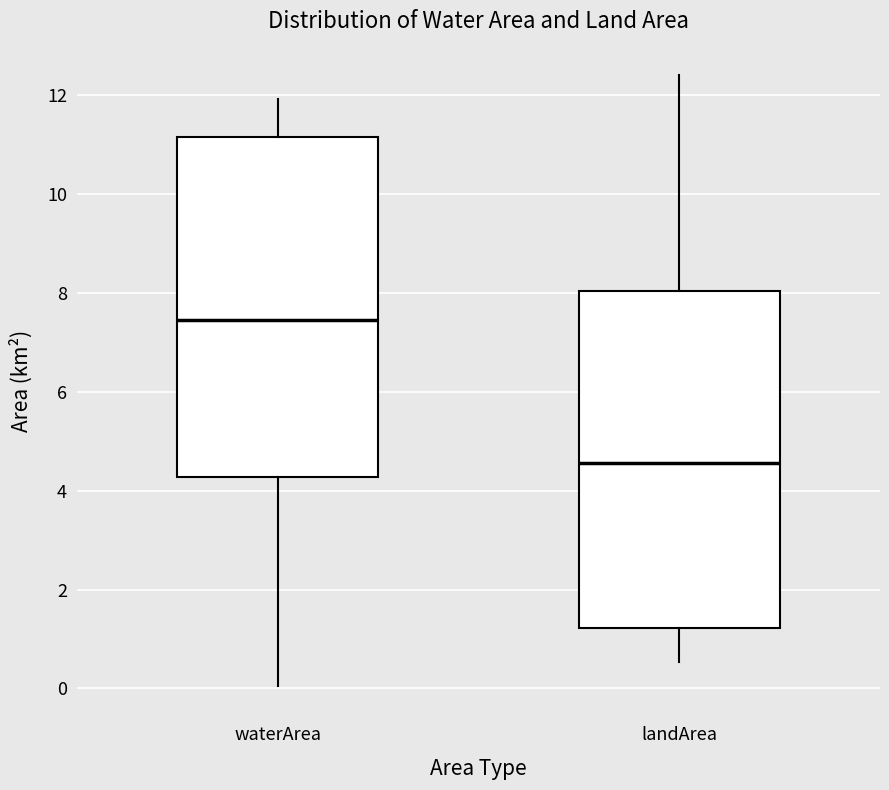

Which box has the lowest median line?

landArea